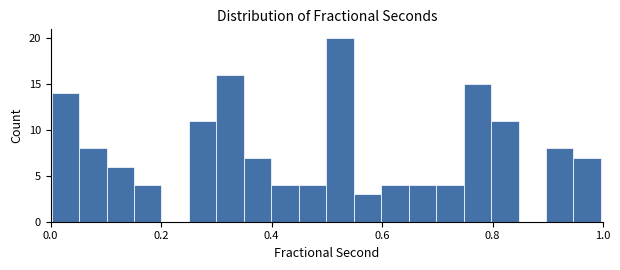

Read against the x-axis, roughly where is the centre of the tallest bar?

0.52